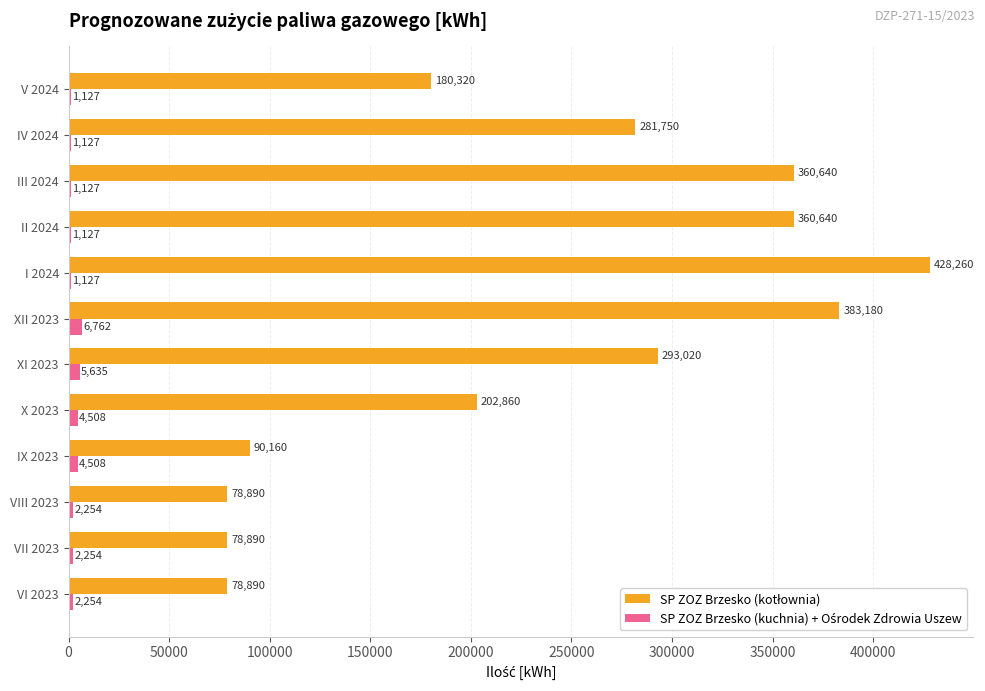

What is the total value across all series at III 2024?

361767